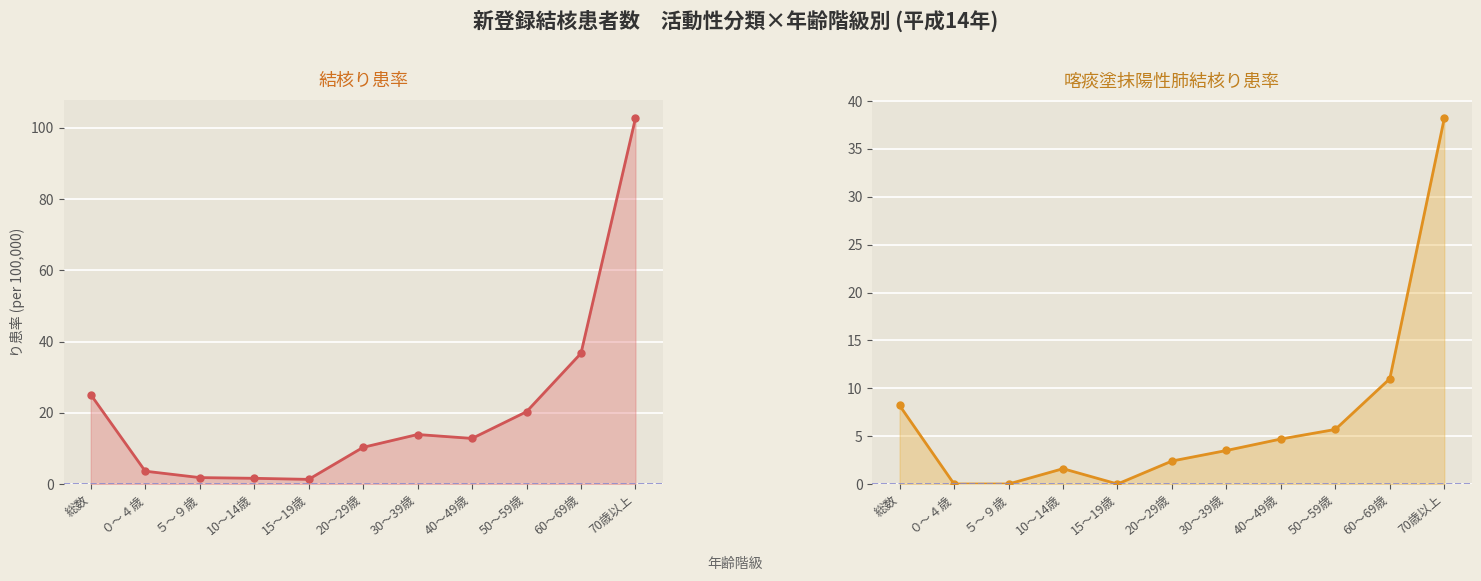

What is the difference between the maximum and minimum values in the 結核り患率 series?

101.4